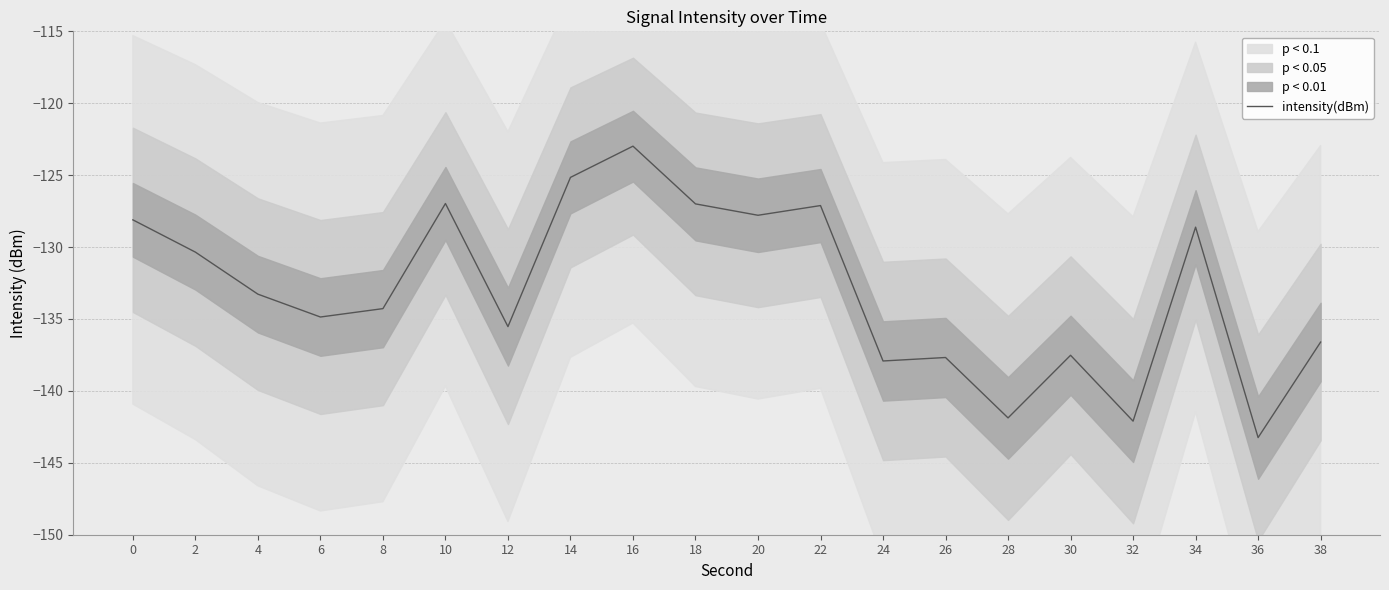

Where is the data nearest to the value -133?

4